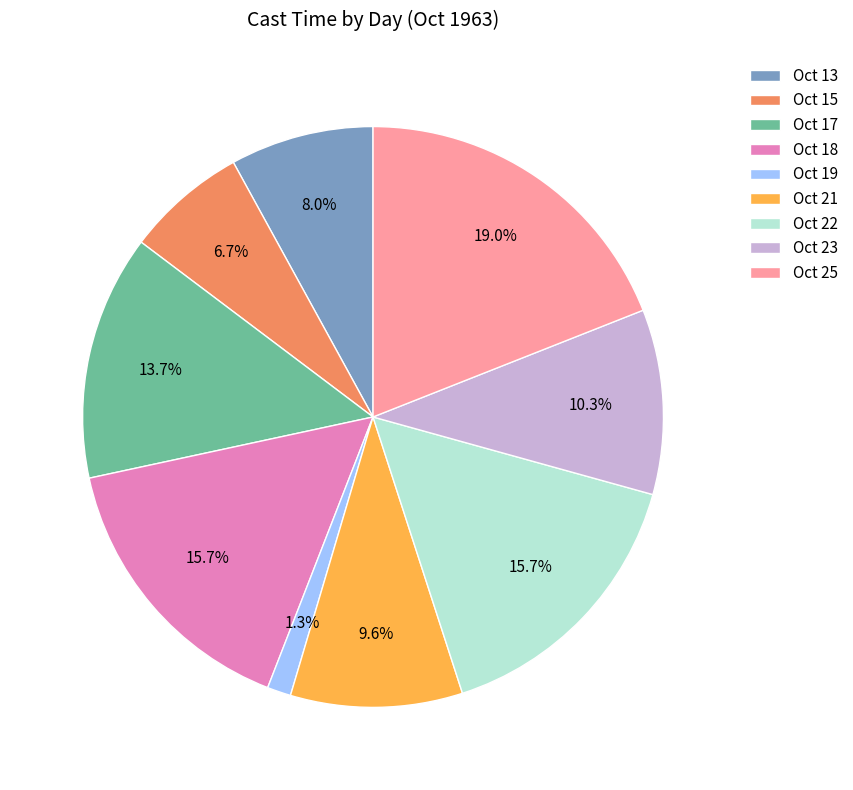

Combined, do Oct 19 and Oct 22 account for over 50%?

No